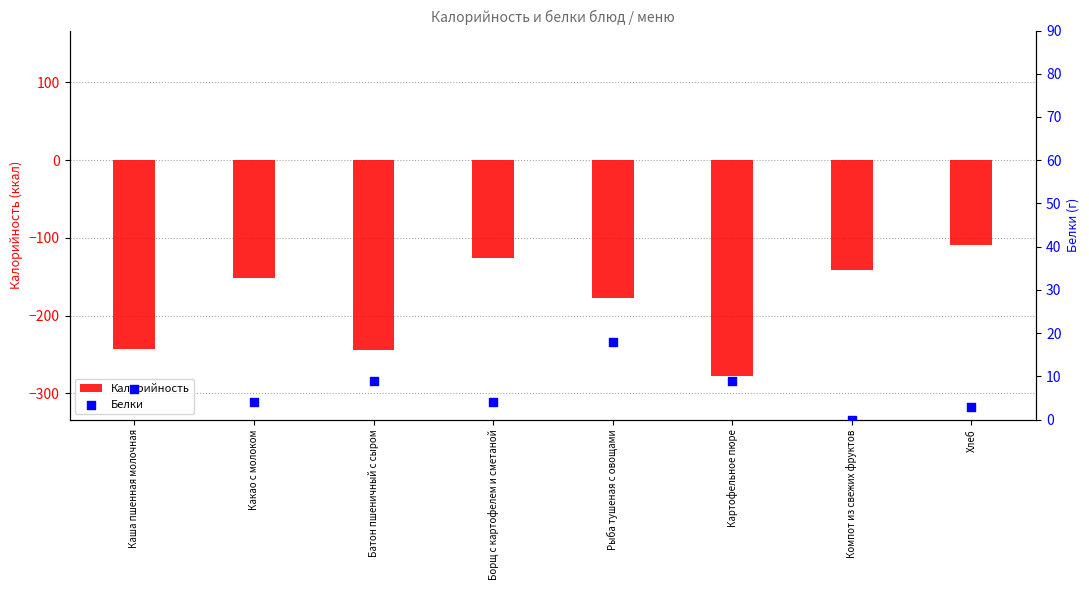

What is the total value across all series at Хлеб?

-106